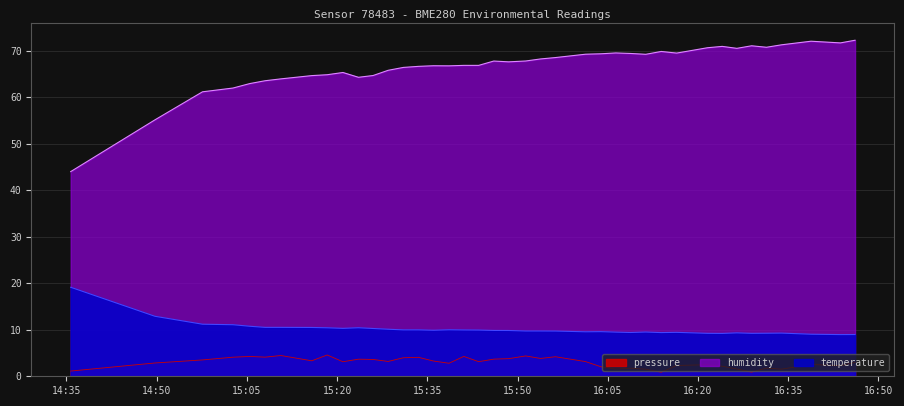

Is it true that temperature equals 9.9 at 2023-02-12T15:43:32?

True